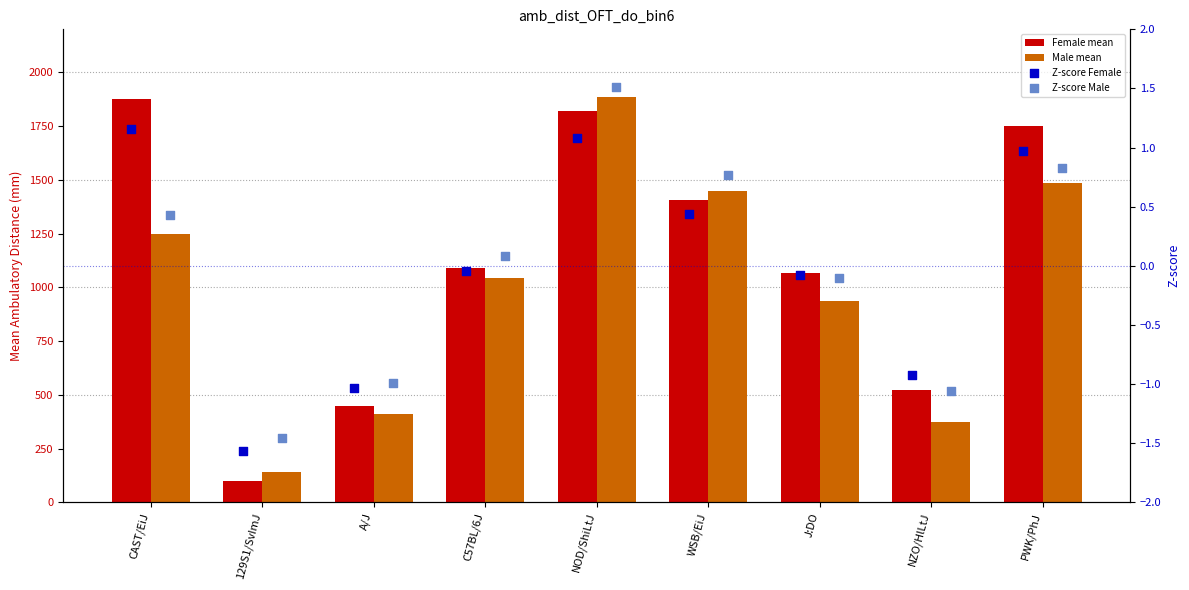

Which series has the largest total across all categories?

Female mean